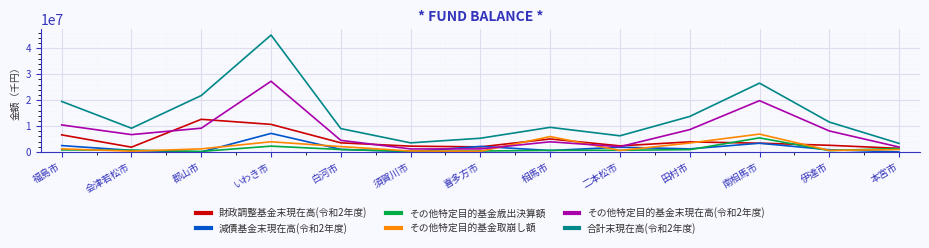

Which label corresponds to the largest value in the chart?

いわき市